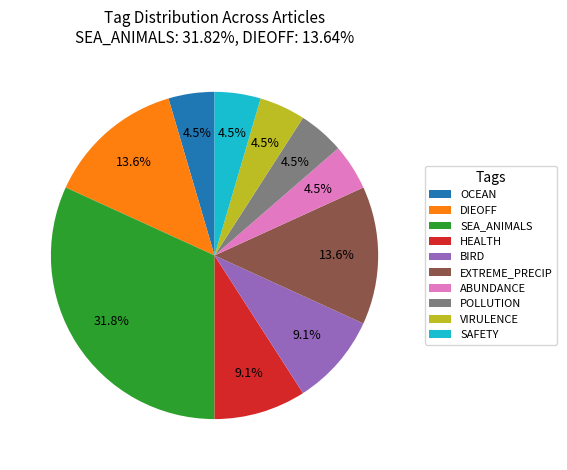

How many slices are in this pie chart?

10